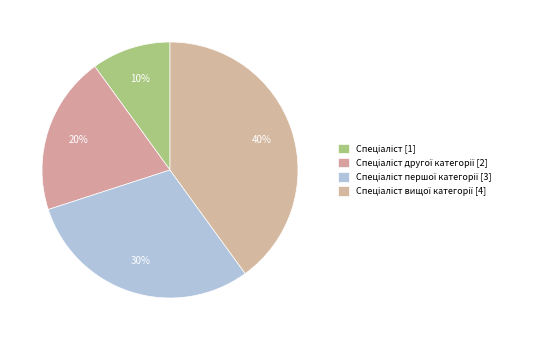

Count the number of slices in the pie.

4